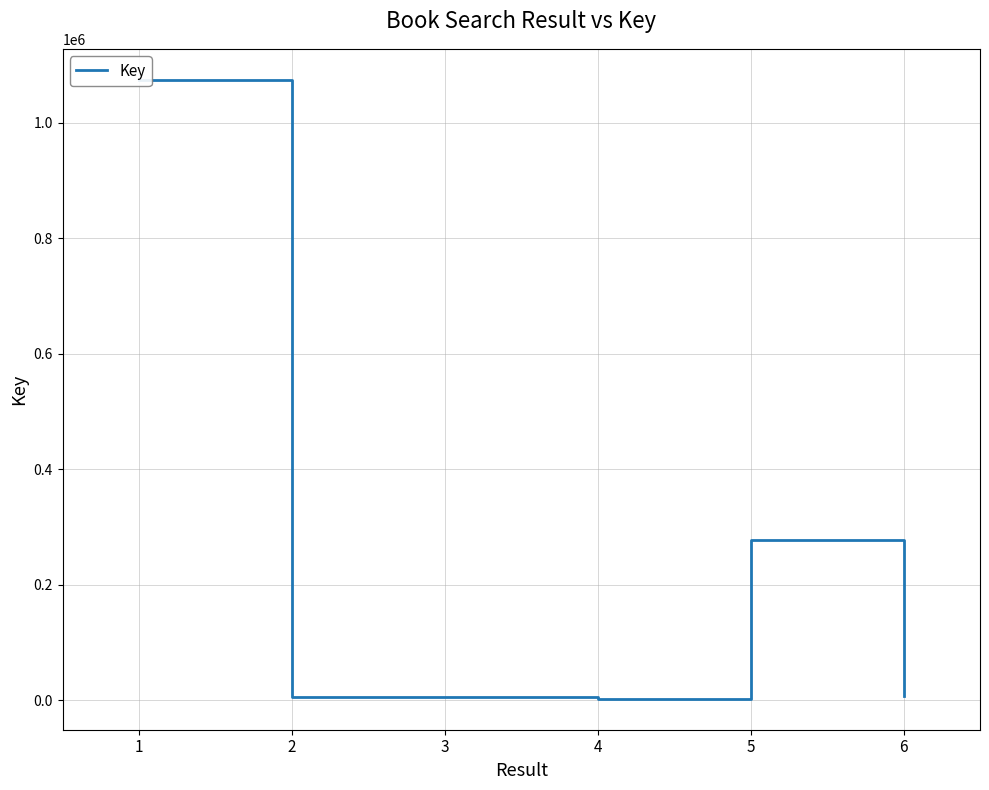

At which category does the data reach its first local valley?

2